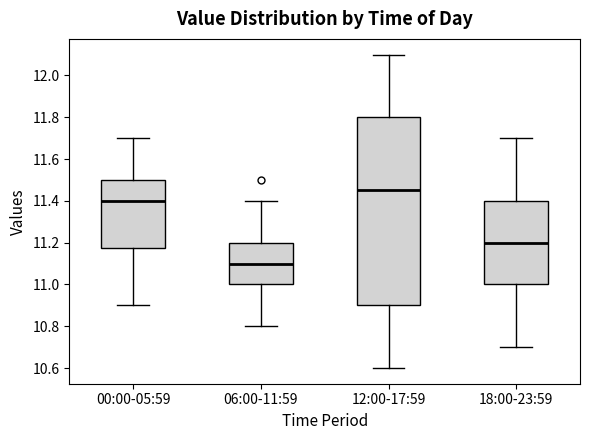

Reading left to right, transcribe this box plot: for each box, give where its median line is, the range the box spans, and where its two whiskers end, as read against the y-axis. The values are not printed on the chart, so give them approximately, as read against the axis.

00:00-05:59: median 11.40, box 11.18 to 11.50, whiskers 10.90 to 11.70
06:00-11:59: median 11.10, box 11.00 to 11.20, whiskers 10.80 to 11.40
12:00-17:59: median 11.46, box 10.90 to 11.80, whiskers 10.60 to 12.10
18:00-23:59: median 11.20, box 11.00 to 11.40, whiskers 10.70 to 11.70